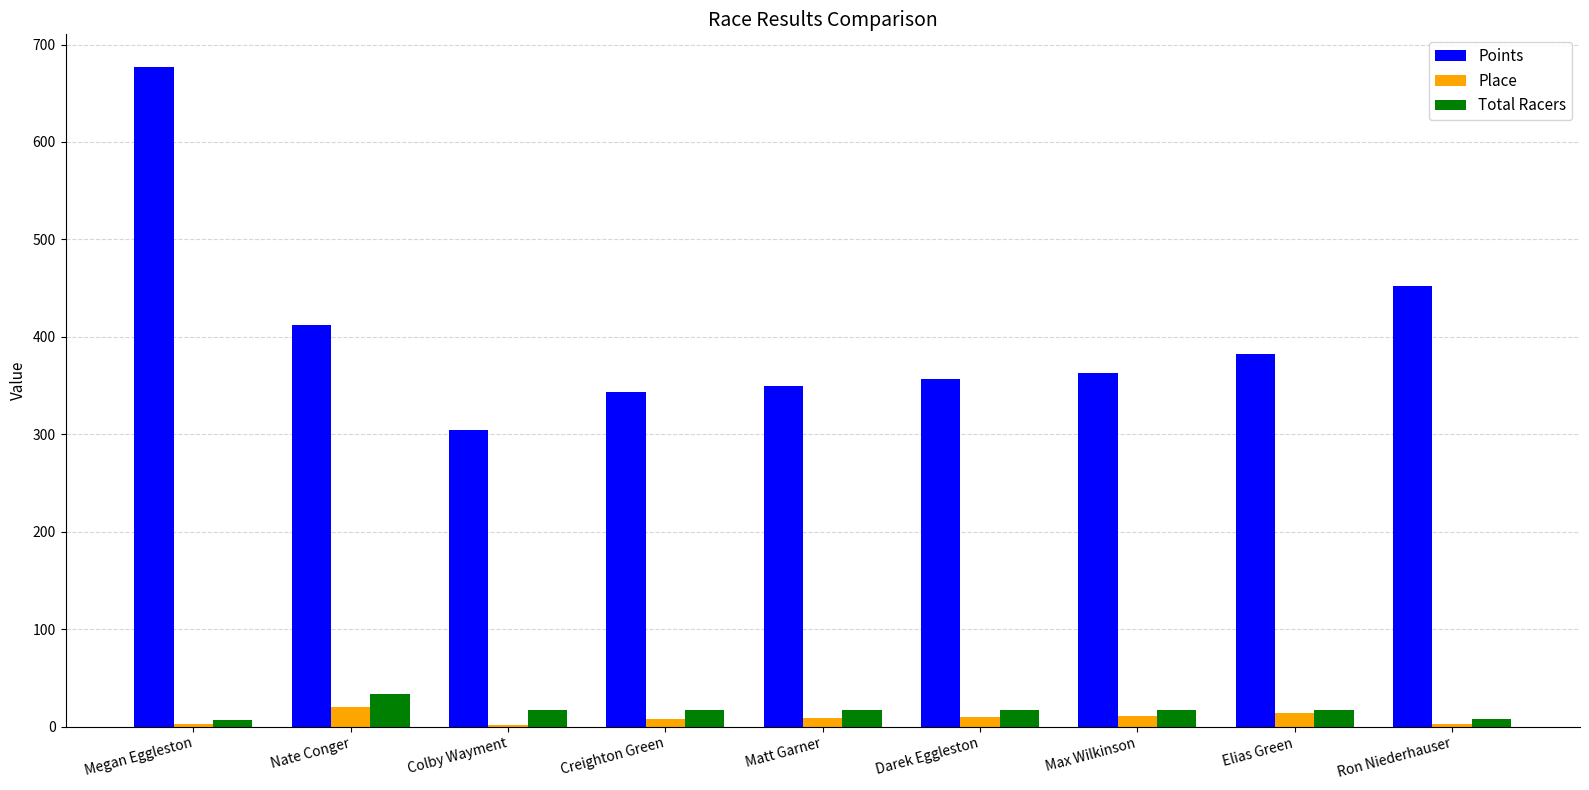

Which series has the largest total across all categories?

Points